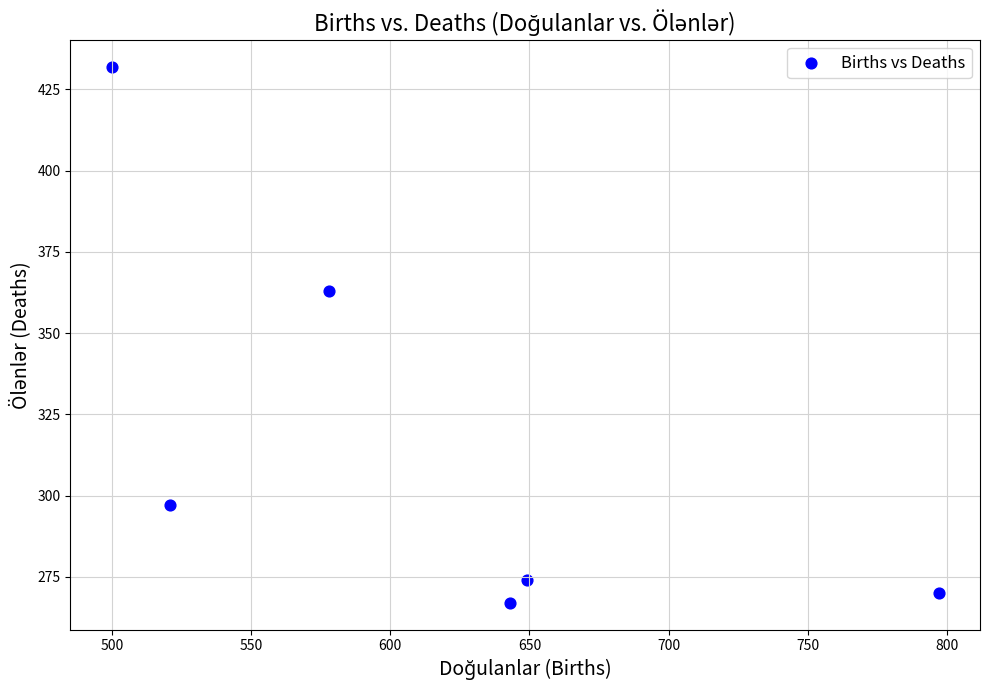

What Y value in the scatter plot is closest to 349?

363